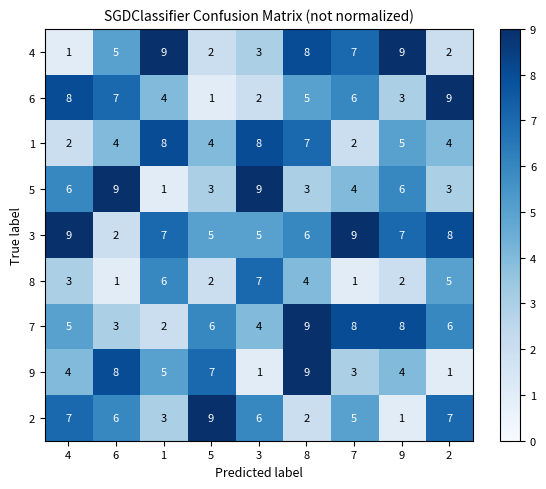

How many 1 values are between 4 and 7?

5